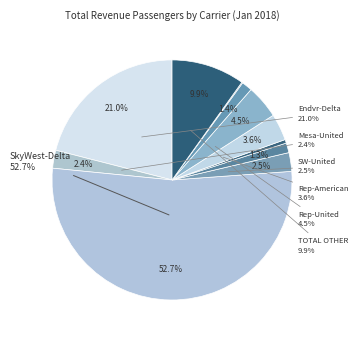

Is it true that SkyWest-Alaska is 8% of the pie?

False